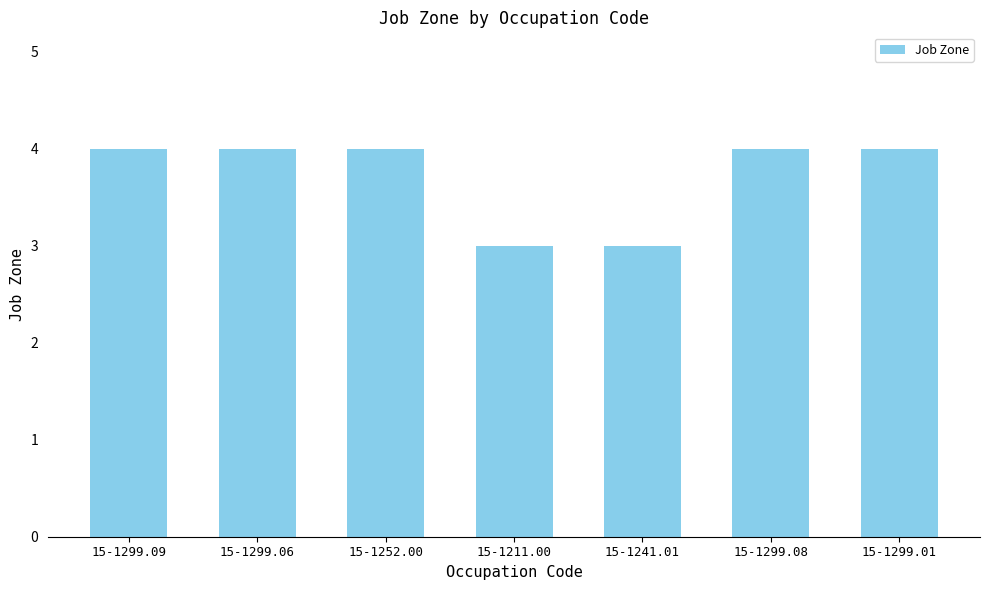

The value at 15-1299.09 is 7. True or false?

False